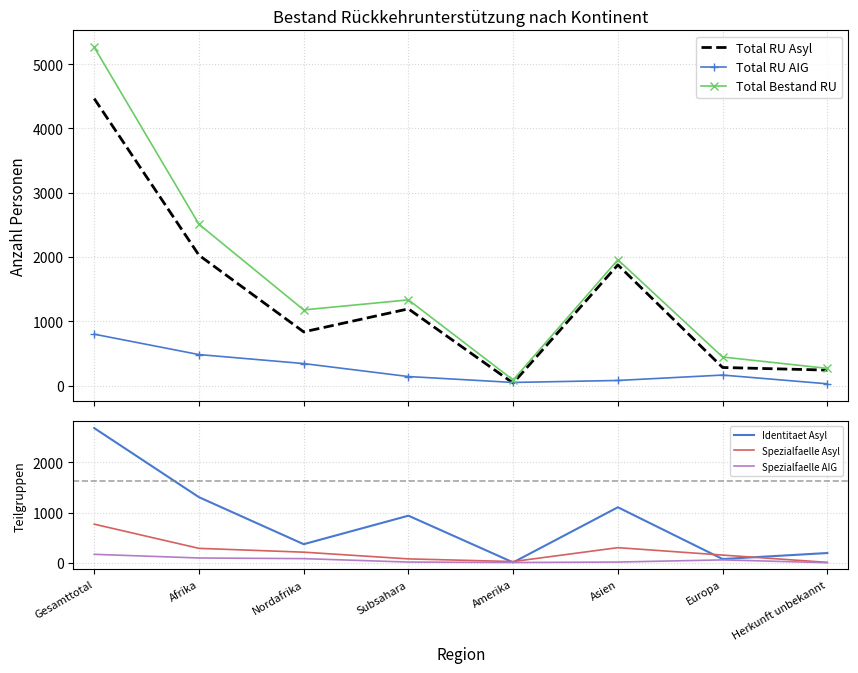

What are all the series names shown in the legend?

Total RU Asyl, Total RU AIG, Total Bestand RU, Identitaet Asyl, Spezialfaelle Asyl, Spezialfaelle AIG